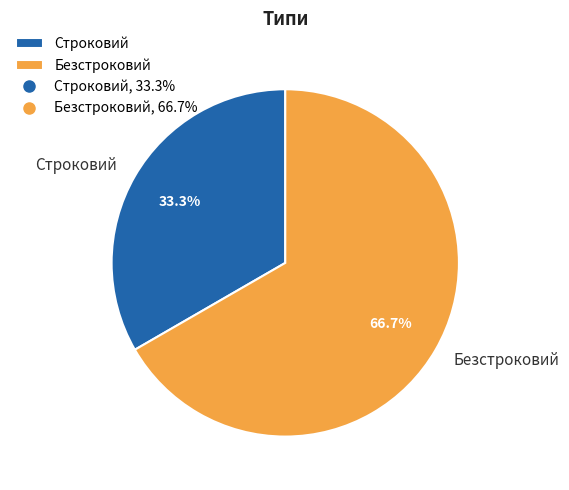

To the nearest percent, what portion does Безстроковий represent?

67%